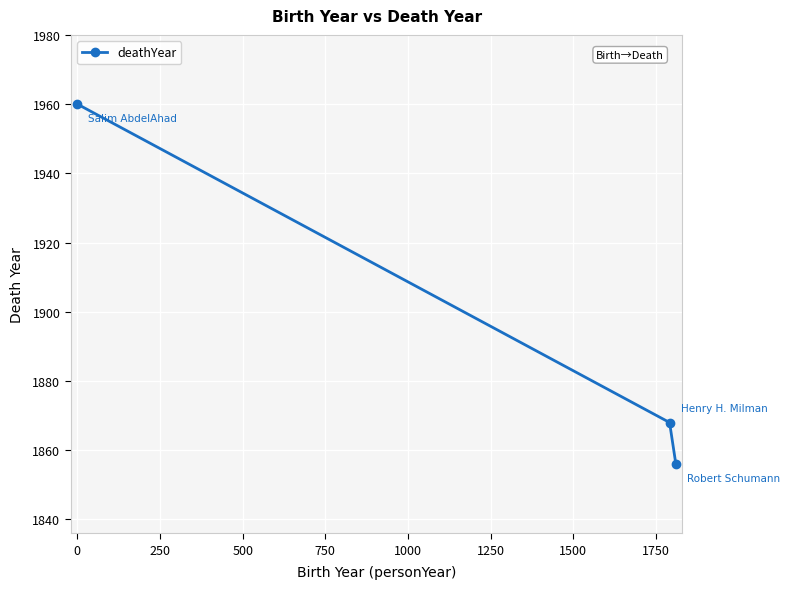

What is the value of the 3rd point from the left?

1856